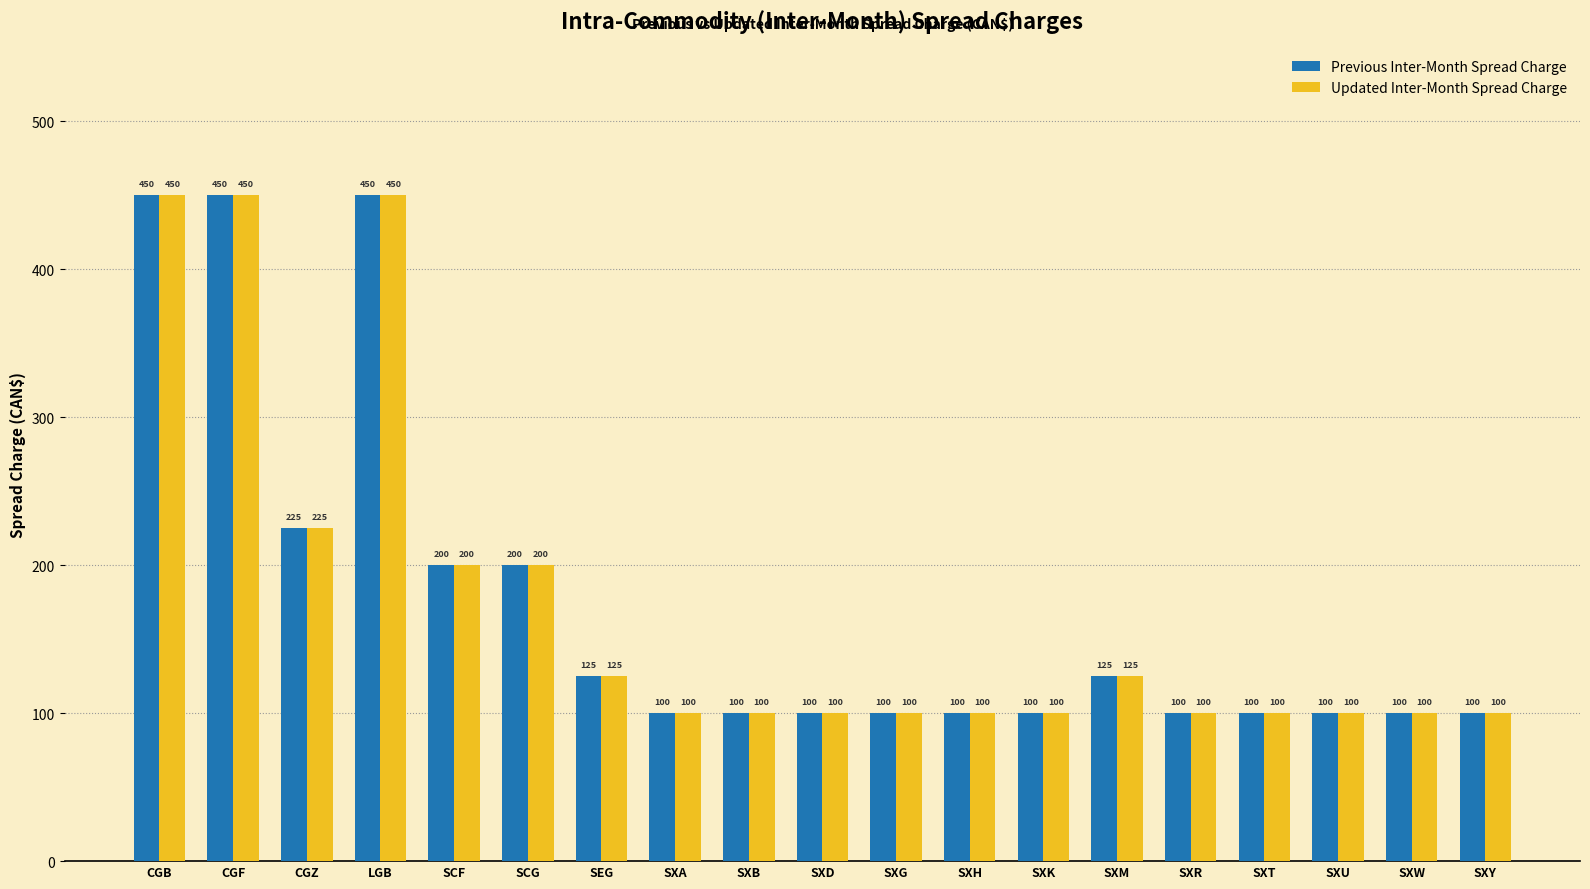

Reading left to right, list all the values displayed in this chart.

Previous Inter-Month Spread Charge: CGB=450	CGF=450	CGZ=225	LGB=450	SCF=200	SCG=200	SEG=125	SXA=100	SXB=100	SXD=100	SXG=100	SXH=100	SXK=100	SXM=125	SXR=100	SXT=100	SXU=100	SXW=100	SXY=100
Updated Inter-Month Spread Charge: CGB=450	CGF=450	CGZ=225	LGB=450	SCF=200	SCG=200	SEG=125	SXA=100	SXB=100	SXD=100	SXG=100	SXH=100	SXK=100	SXM=125	SXR=100	SXT=100	SXU=100	SXW=100	SXY=100